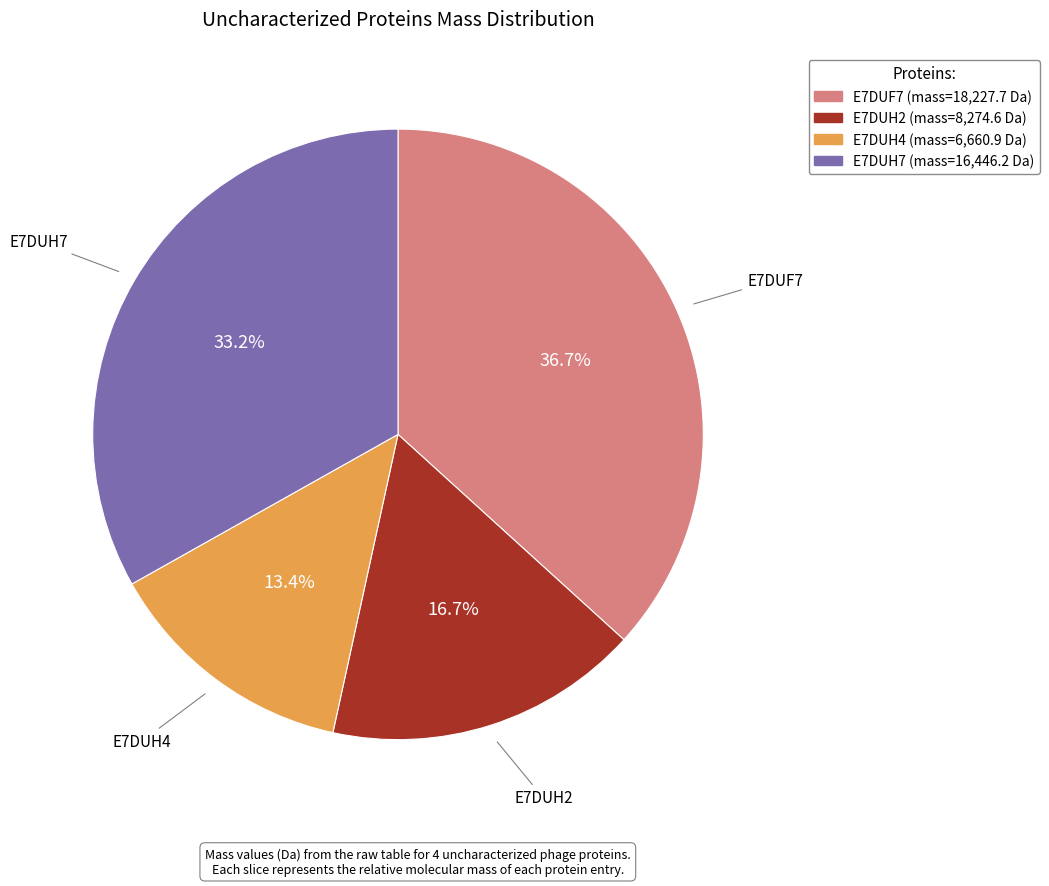

To the nearest percent, what is the difference between the largest and smallest slice percentages?

23%